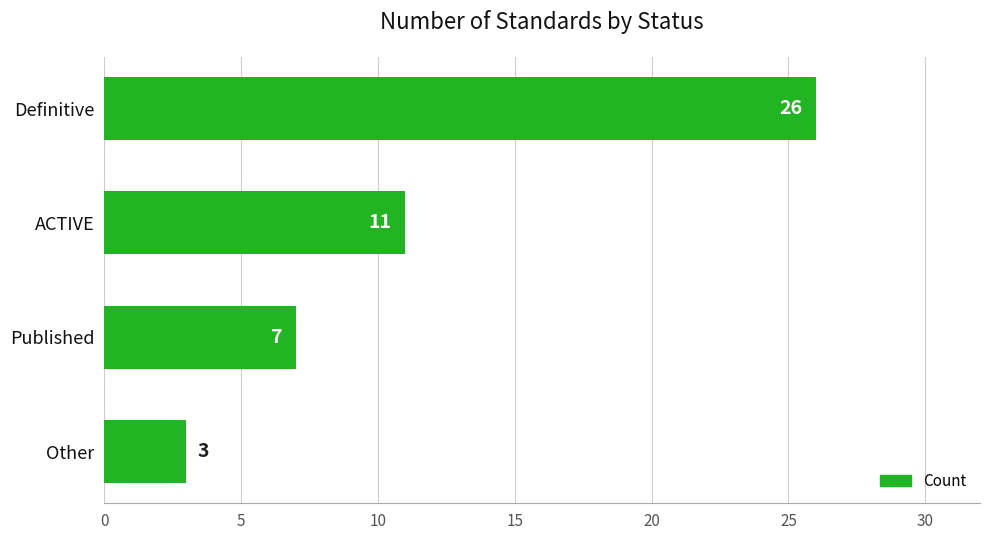

Which has a higher value, Published or ACTIVE?

ACTIVE